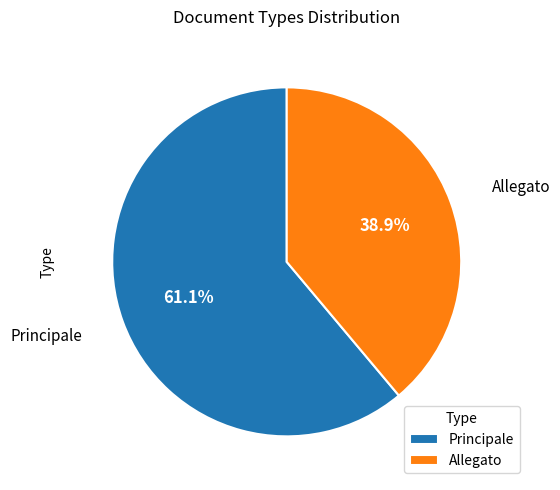

What is the largest slice in the pie chart?

Principale